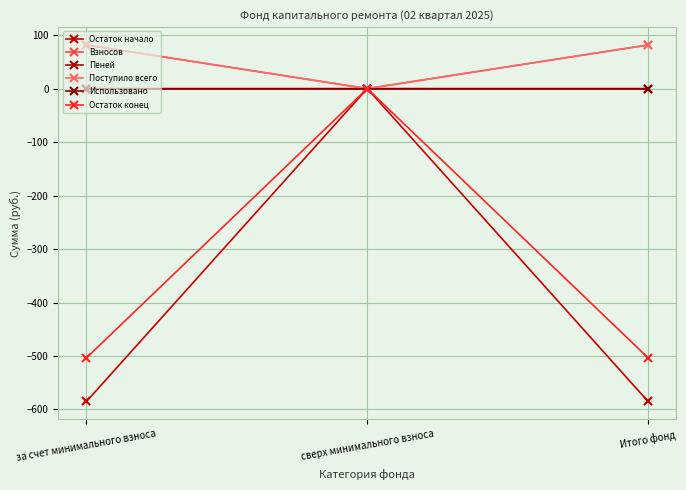

At which category is the sum across all series the highest?

сверх минимального взноса